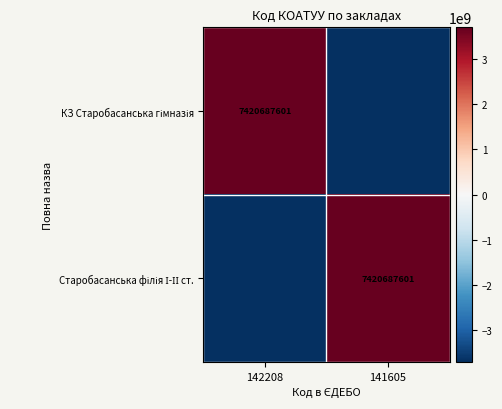

What is the difference between the КЗ Старобасанська гімназія values at 141605 and 142208?

7420687601.0